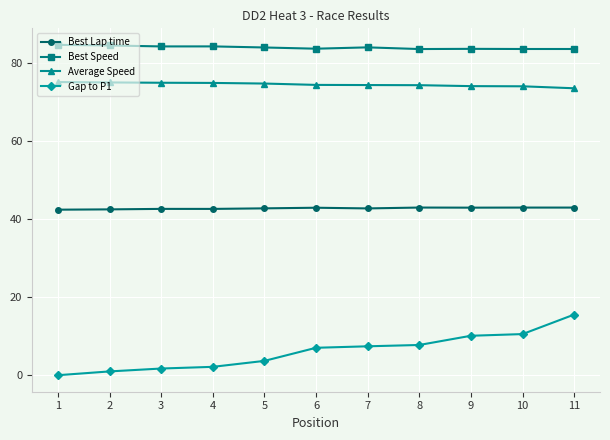

How many data points does each series have?

11